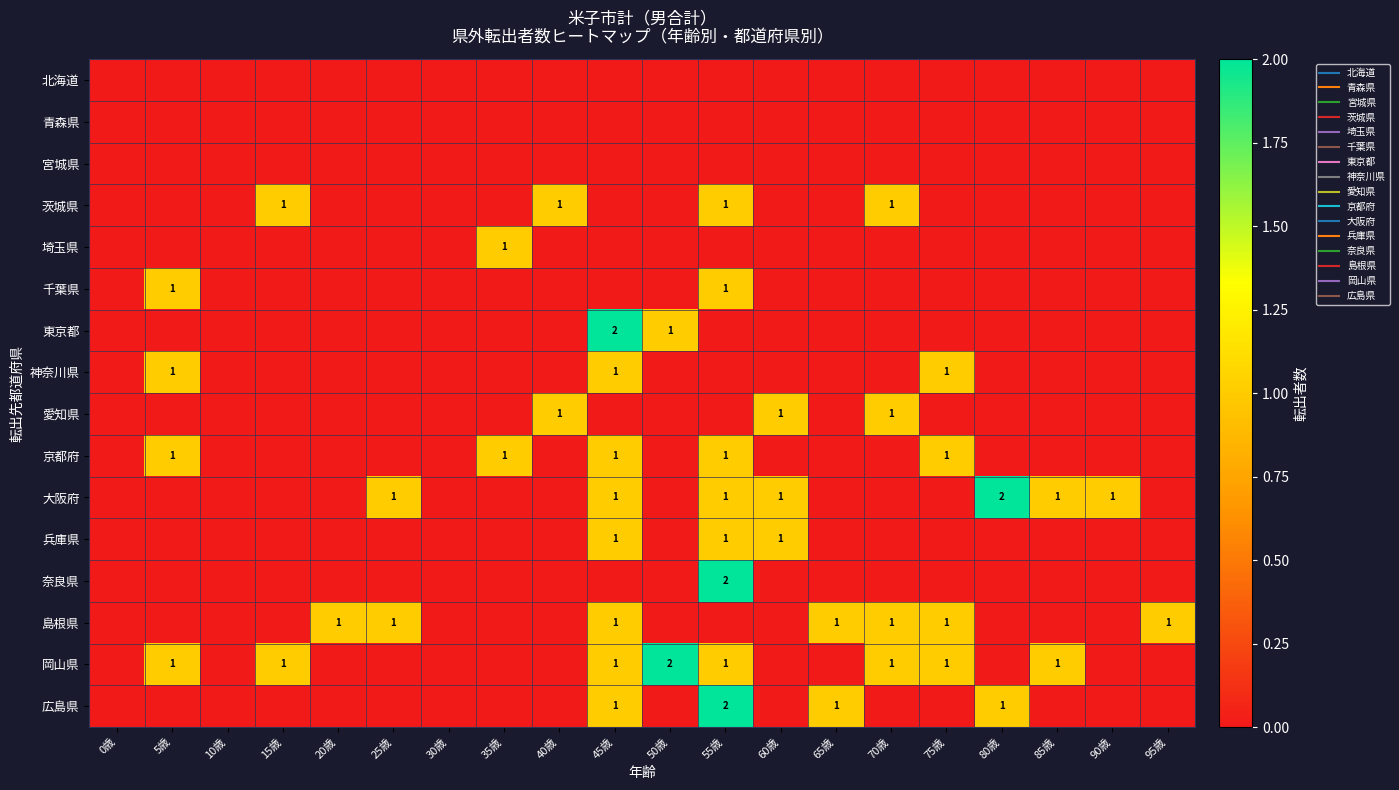

Count the 兵庫県 values in the range 0 to 1.

20